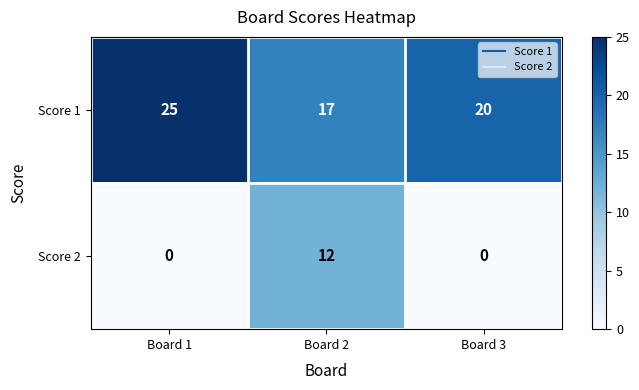

Is the value of Score 2 at Board 3 greater than the value of Score 1 at Board 1?

No